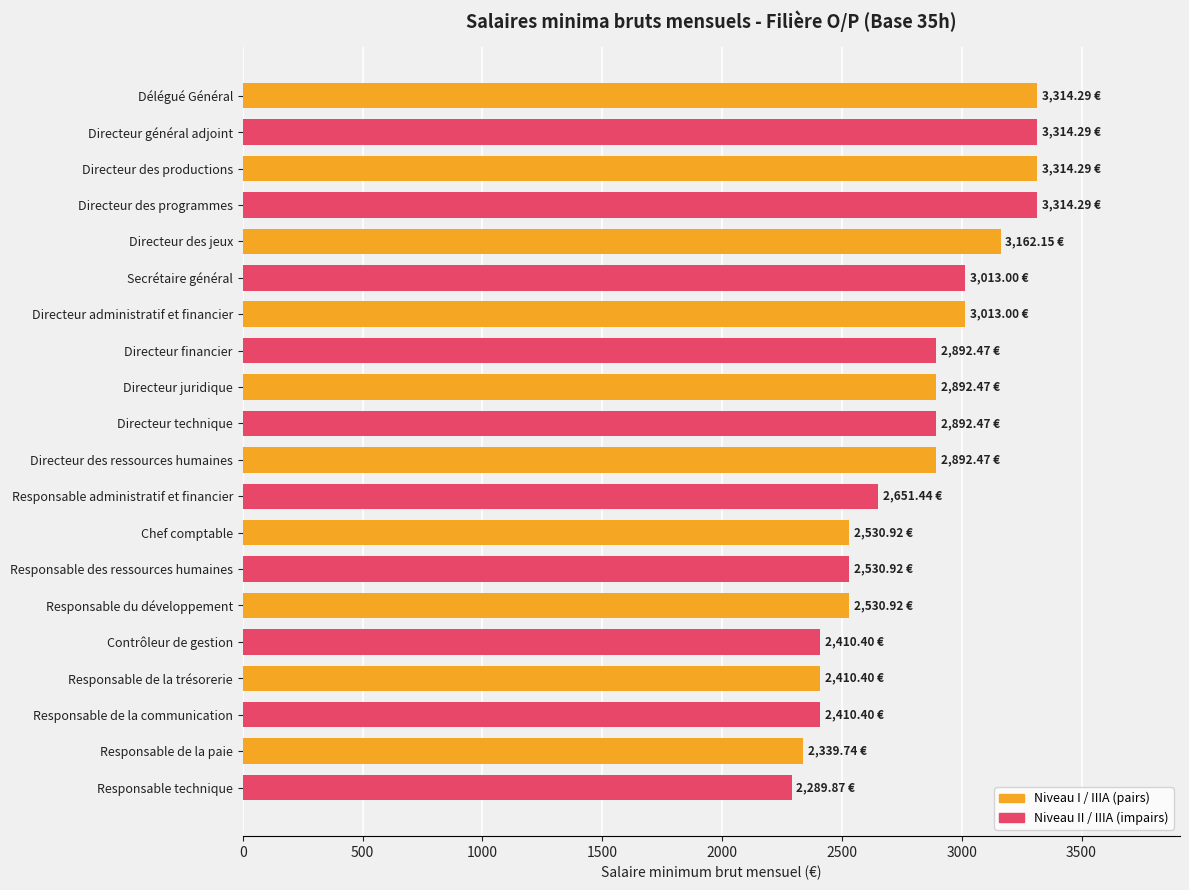

Approximately how many times larger is the value at Délégué Général compared to Directeur financier?

1.1